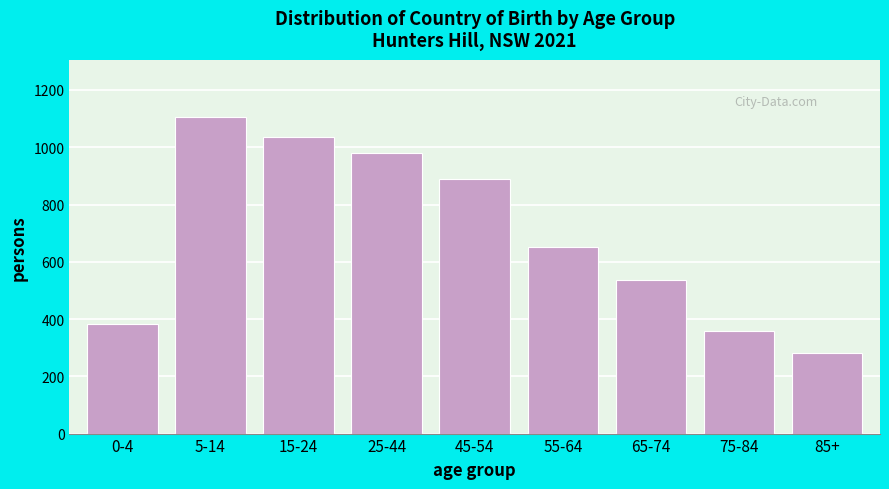

Reading left to right, what are all the values shown in this chart?

382	1106	1036	980	889	650	538	358	281